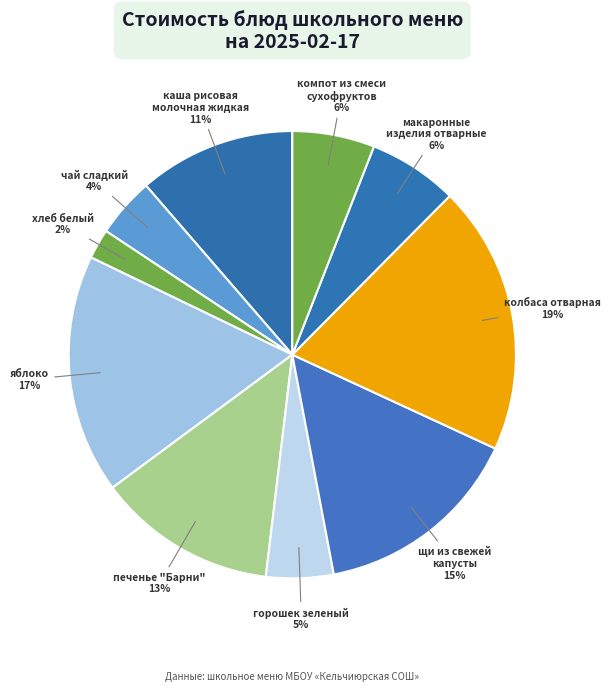

How many slices are in this pie chart?

10